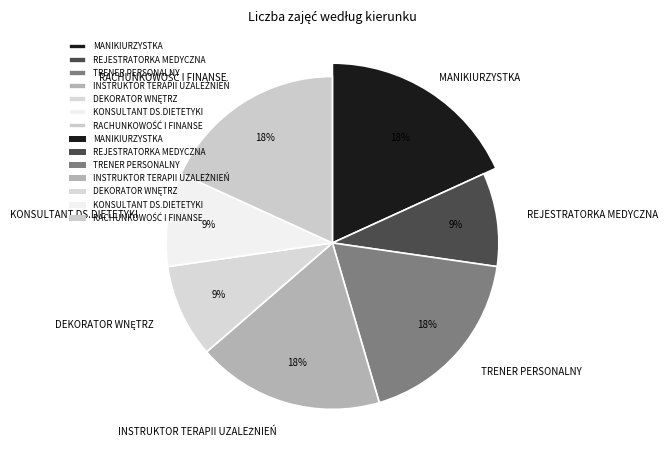

Between DEKORATOR WNĘTRZ and TRENER PERSONALNY, which is larger?

TRENER PERSONALNY